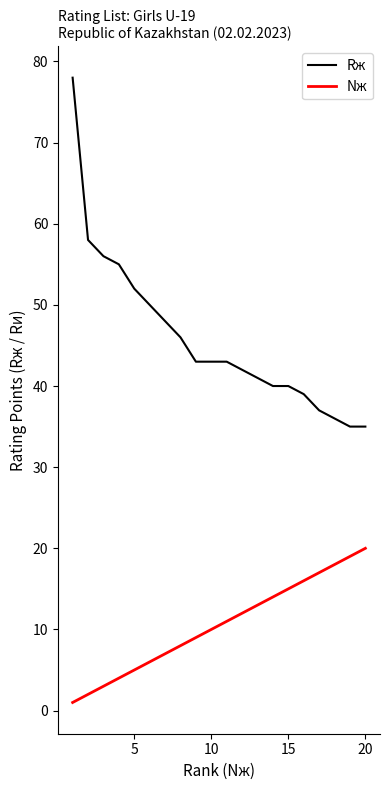

What is the maximum value shown in the chart?

78